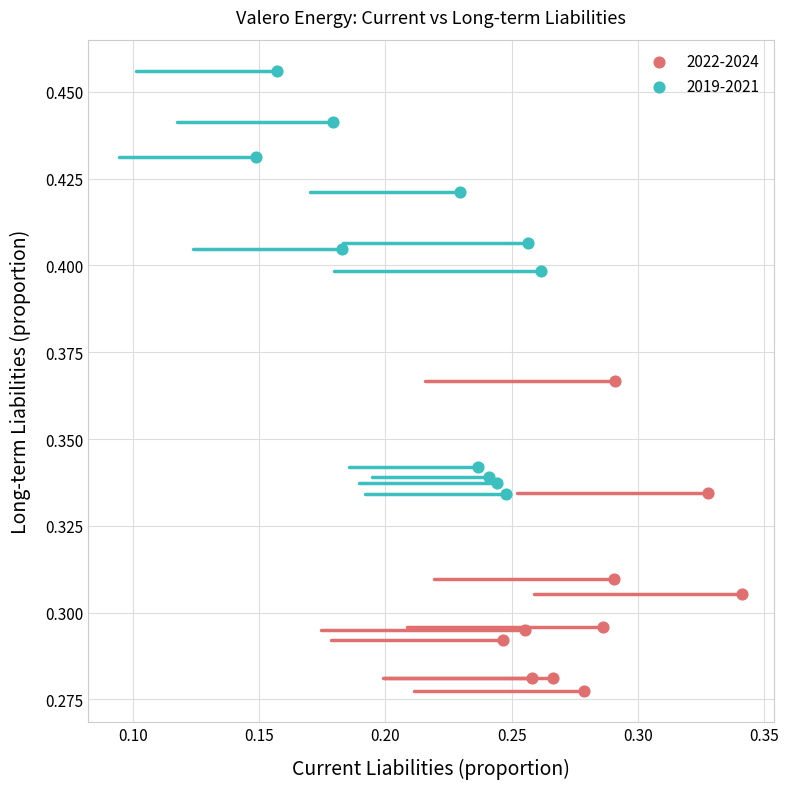

Which series has the widest spread of Y values?

2019-2021